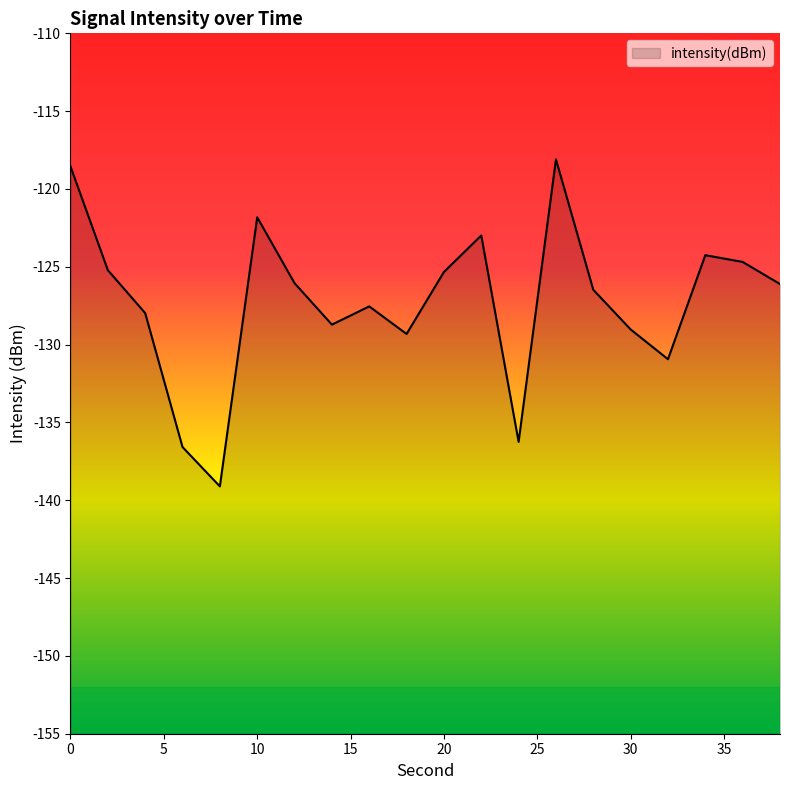

The chart shows a value of -190.8 at 26. True or false?

False